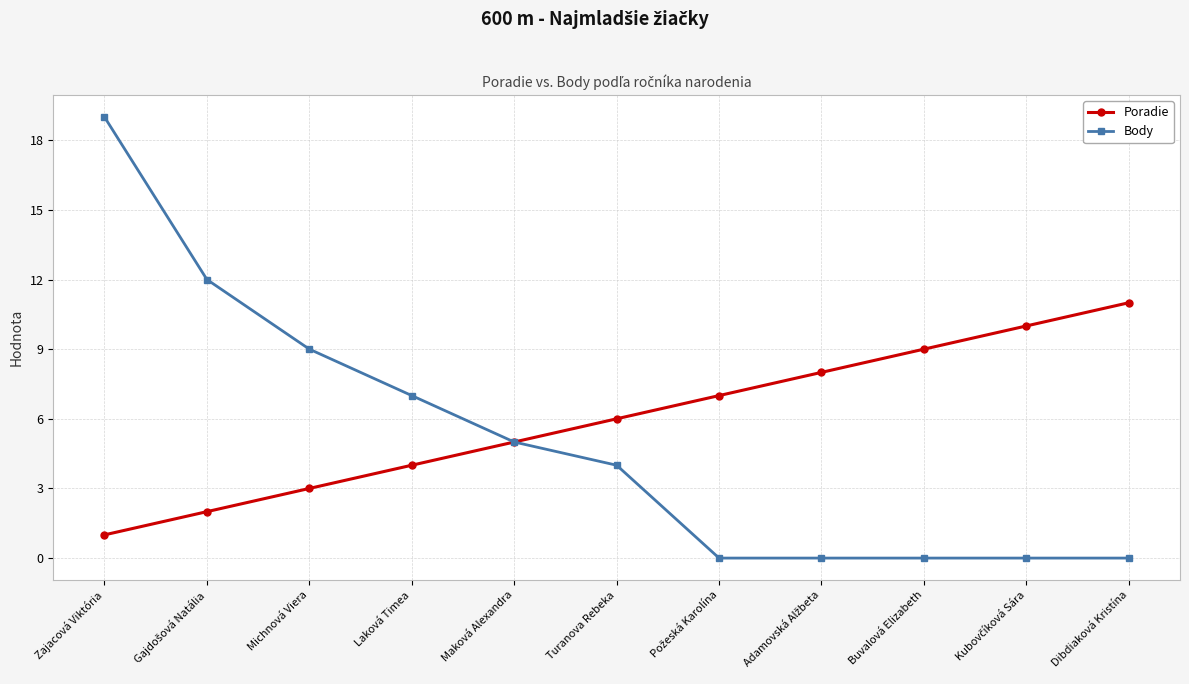

What is the difference between the maximum and minimum values in the Poradie series?

10